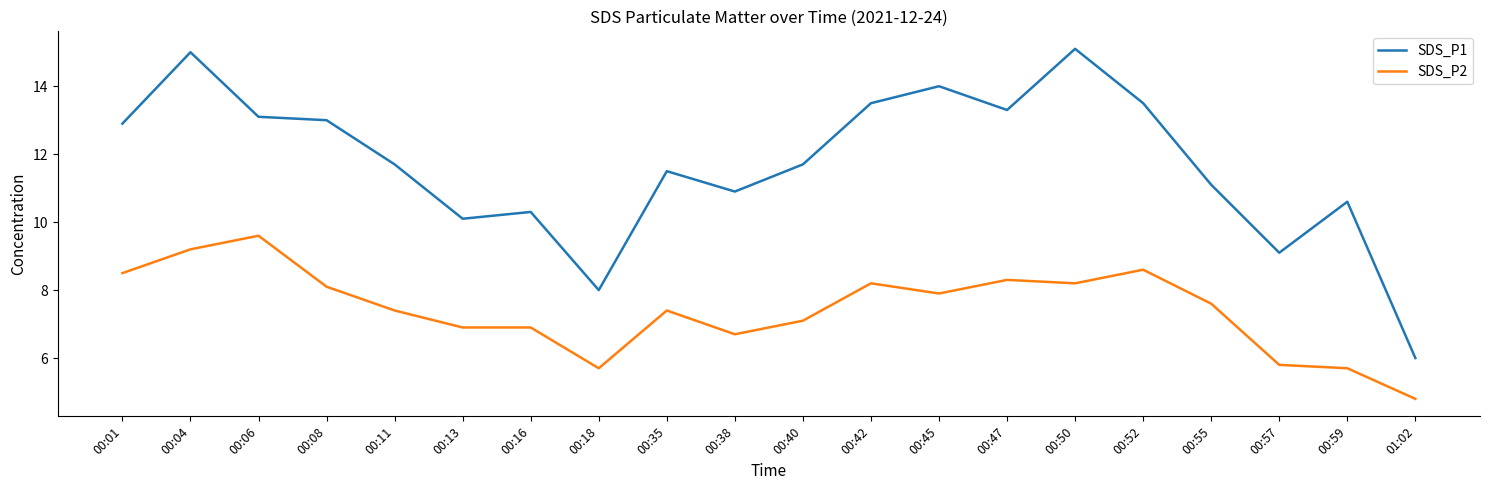

Reading left to right, transcribe all the data shown in this chart.

SDS_P1: 00:01=12.9	00:04=15.0	00:06=13.1	00:08=13.0	00:11=11.7	00:13=10.1	00:16=10.3	00:18=8.0	00:35=11.5	00:38=10.9	00:40=11.7	00:42=13.5	00:45=14.0	00:47=13.3	00:50=15.1	00:52=13.5	00:55=11.1	00:57=9.1	00:59=10.6	01:02=6.0
SDS_P2: 00:01=8.5	00:04=9.2	00:06=9.6	00:08=8.1	00:11=7.4	00:13=6.9	00:16=6.9	00:18=5.7	00:35=7.4	00:38=6.7	00:40=7.1	00:42=8.2	00:45=7.9	00:47=8.3	00:50=8.2	00:52=8.6	00:55=7.6	00:57=5.8	00:59=5.7	01:02=4.8